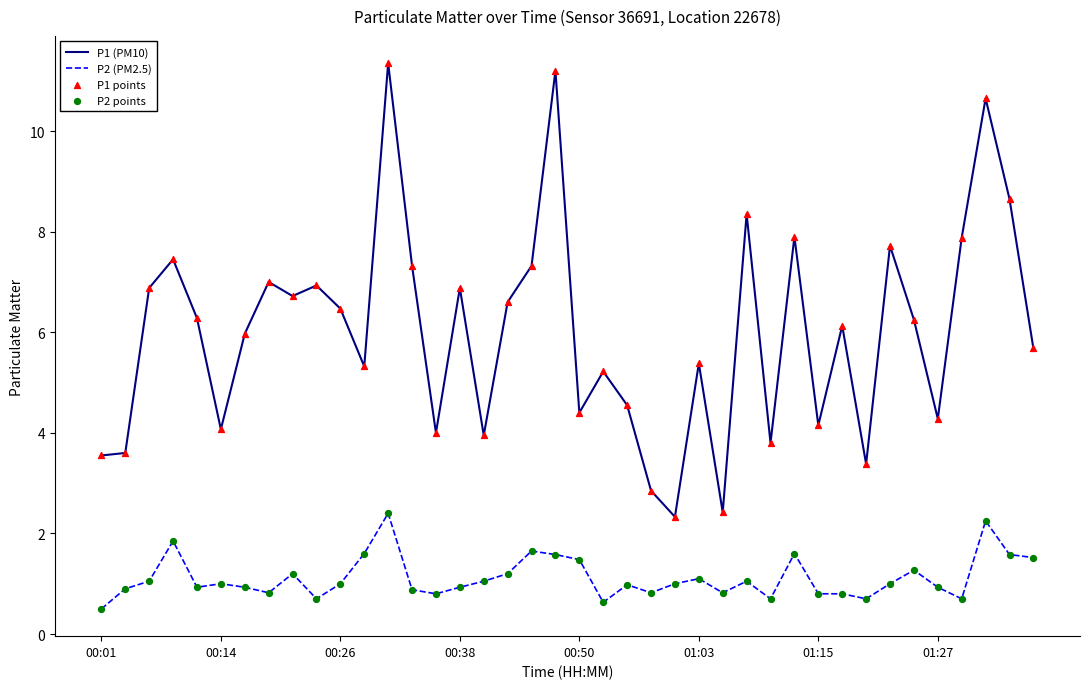

Which series has the largest total across all categories?

P1 (PM10)